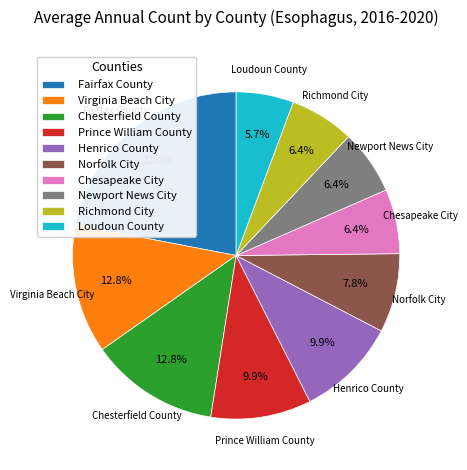

The Virginia Beach City slice represents 20% of the pie. True or false?

False